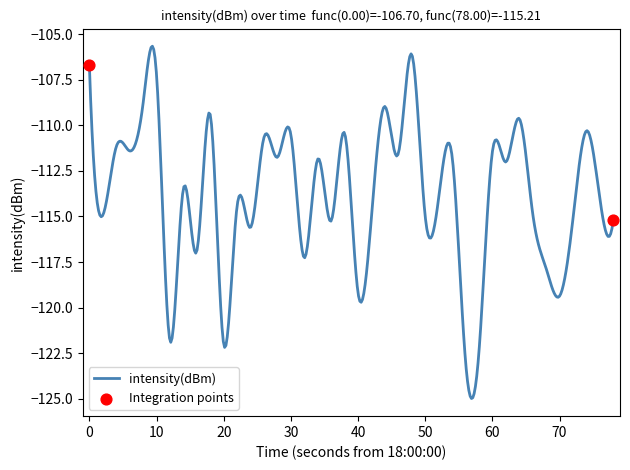

What is the difference between the maximum and minimum values?

19.3